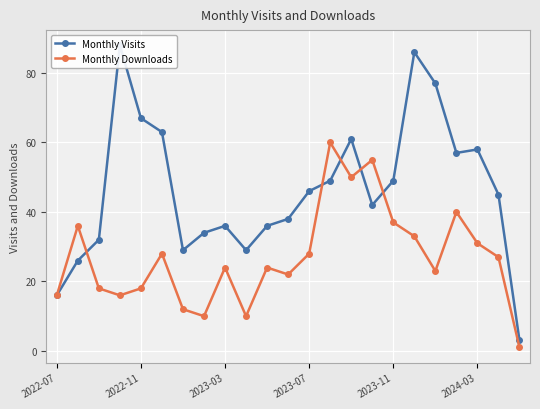

Is it true that Monthly Downloads equals 28 at 2023-07?

True